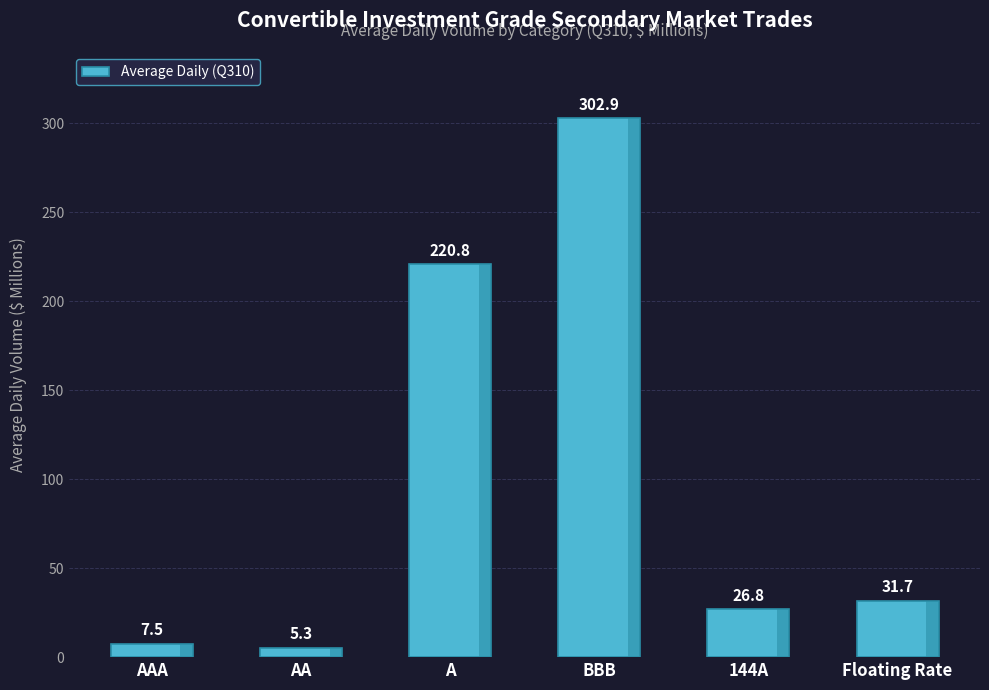

List the labels in order of value, largest first.

BBB, A, Floating Rate, 144A, AAA, AA